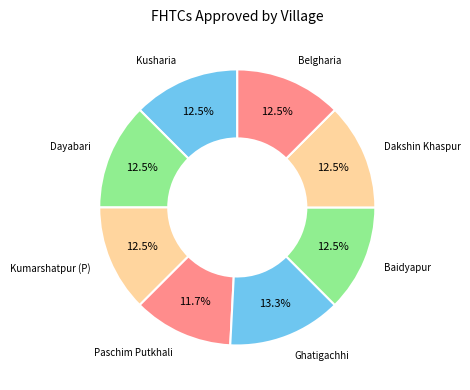

How many slices are in this pie chart?

8